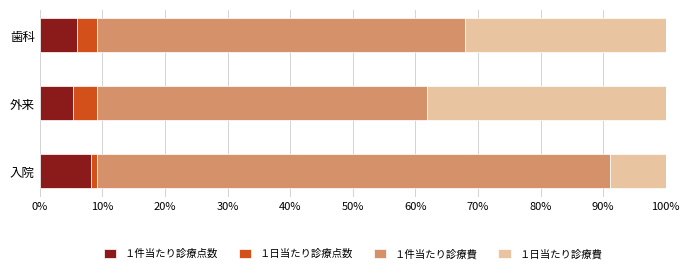

Which category has the highest value in the １件当たり診療点数 series?

入院